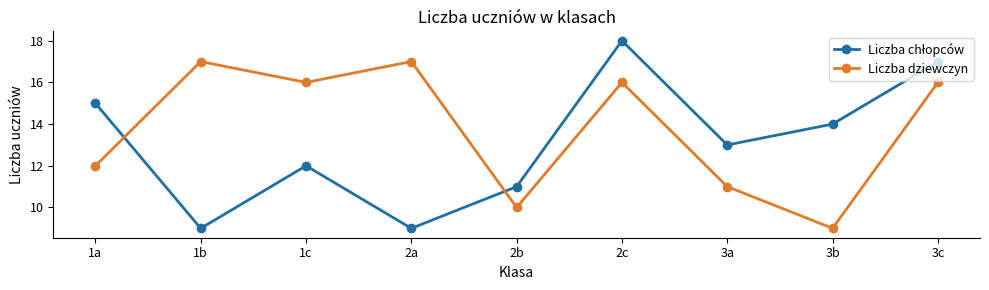

What is the difference between the maximum and minimum values in the Liczba dziewczyn series?

8